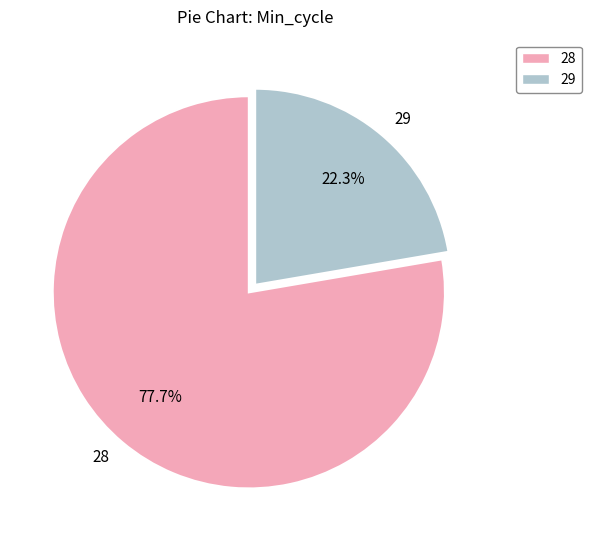

Does 28 account for over 50% of the chart?

Yes